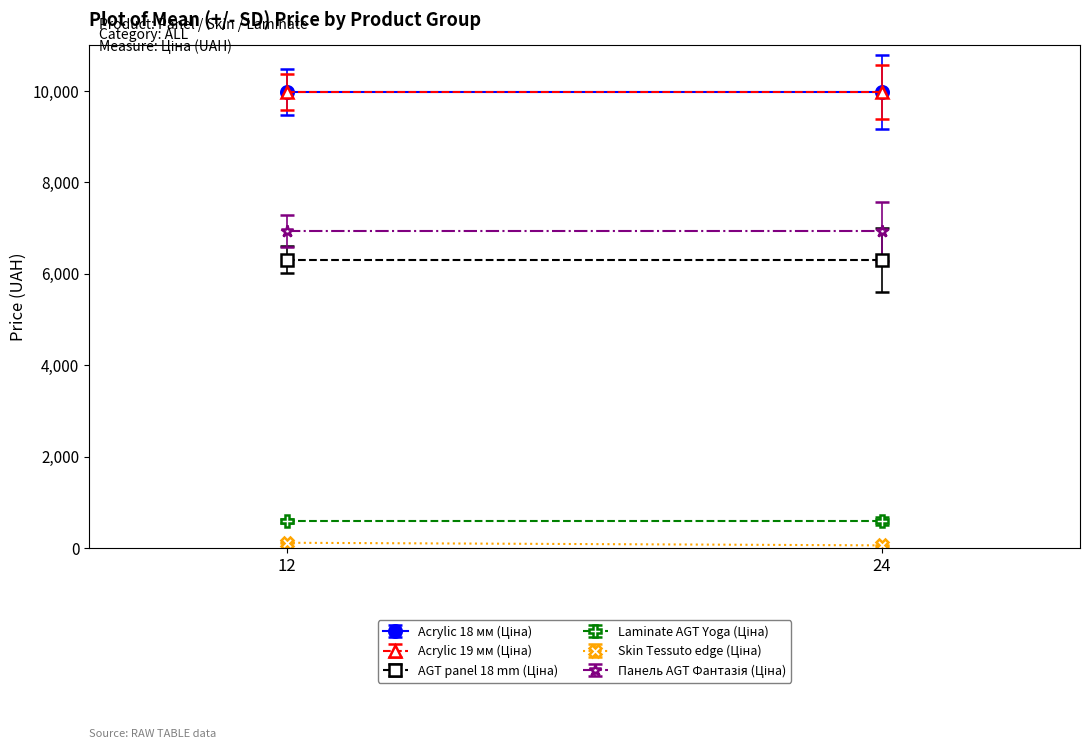

What is the difference between the highest and lowest values at 0?

9860.9